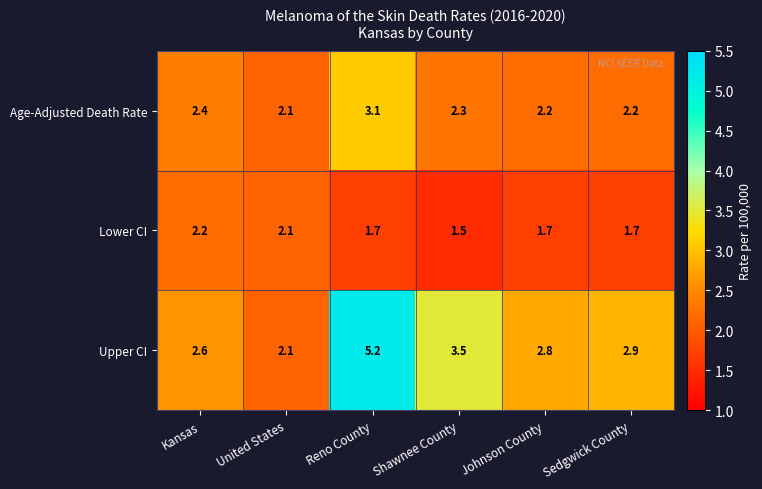

What is the sum of all Upper CI values?

19.1